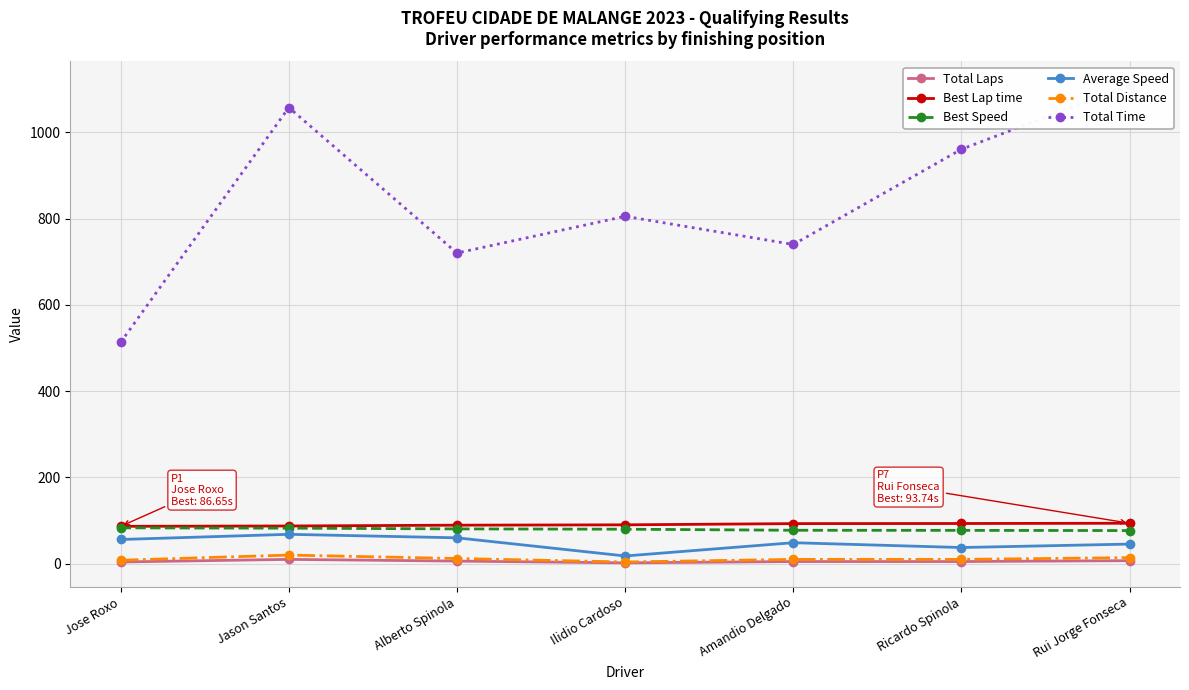

Where is the first local minimum for Total Time?

Alberto Spinola